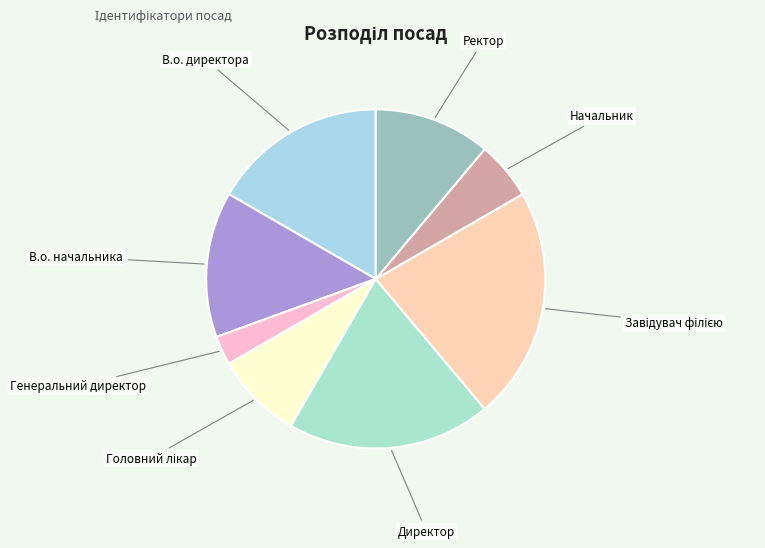

Does any single category account for the majority?

No